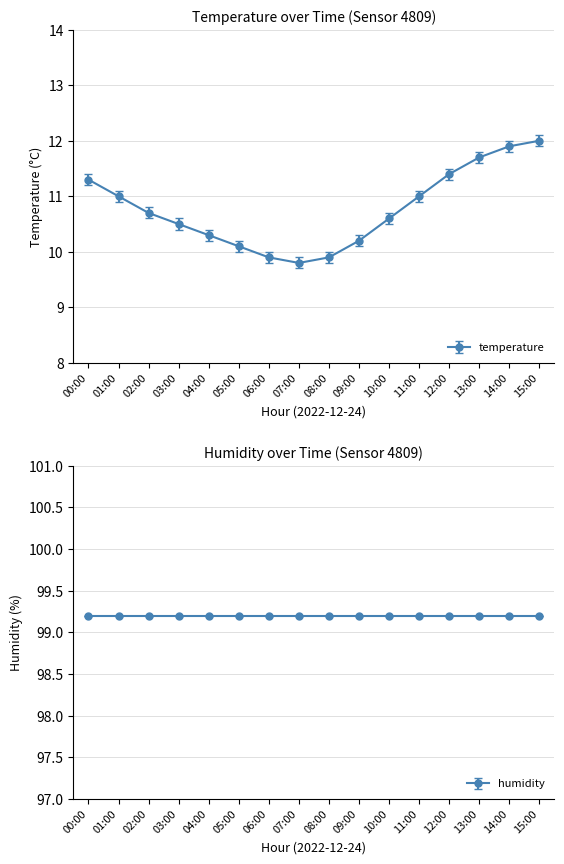

What is the average value?

10.8